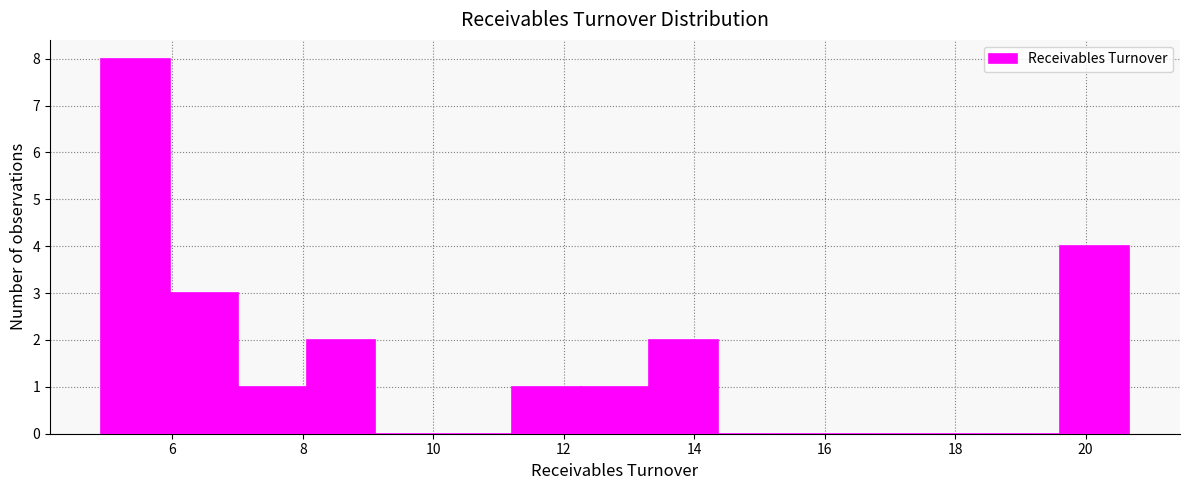

What is the height of the bar covering 7.0 to 8.0 on the x-axis? Neither the bar edges nor the heights are printed on the chart, so give them approximately, as read against the axes.

1